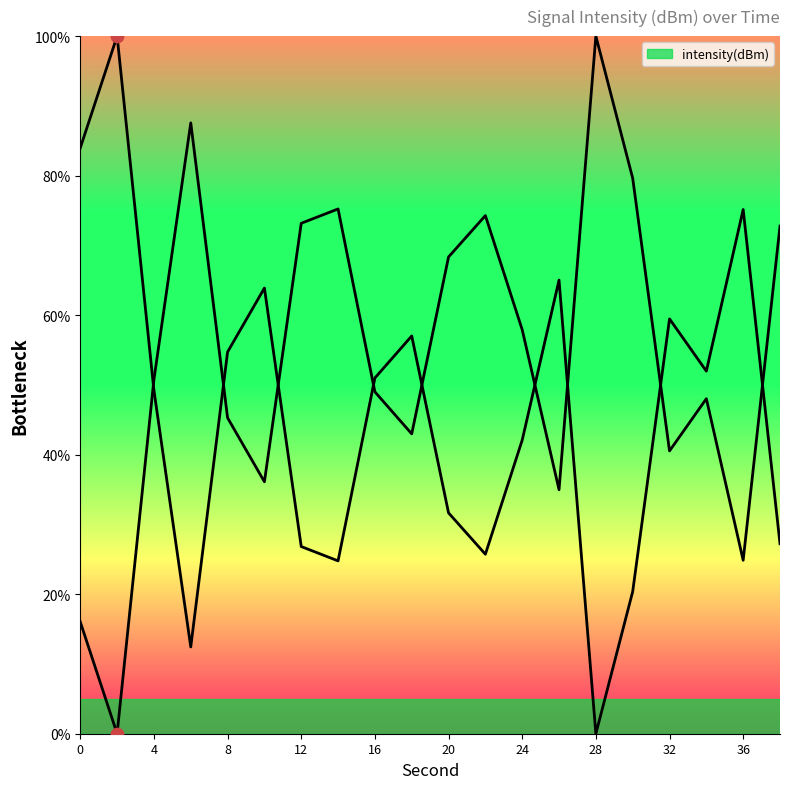

What is the change in value from 24 to 34?

-9.9